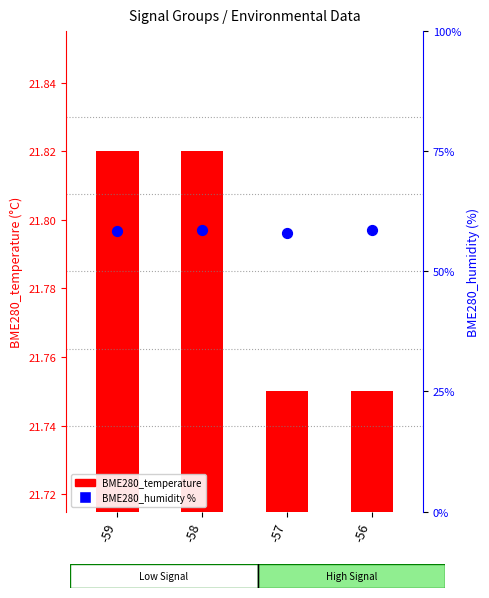

Which series has the largest total across all categories?

BME280_humidity